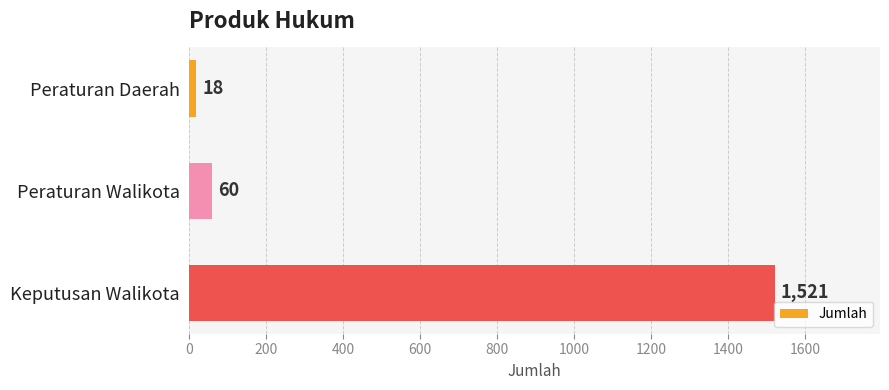

What is the difference between the maximum and second lowest values?

1461